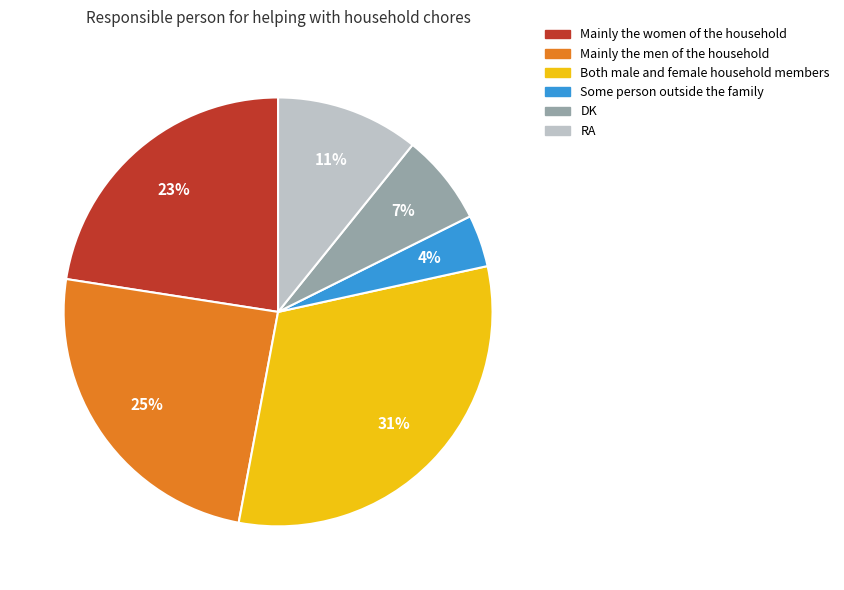

Do Both male and female household members and DK together represent more than half of the pie?

No